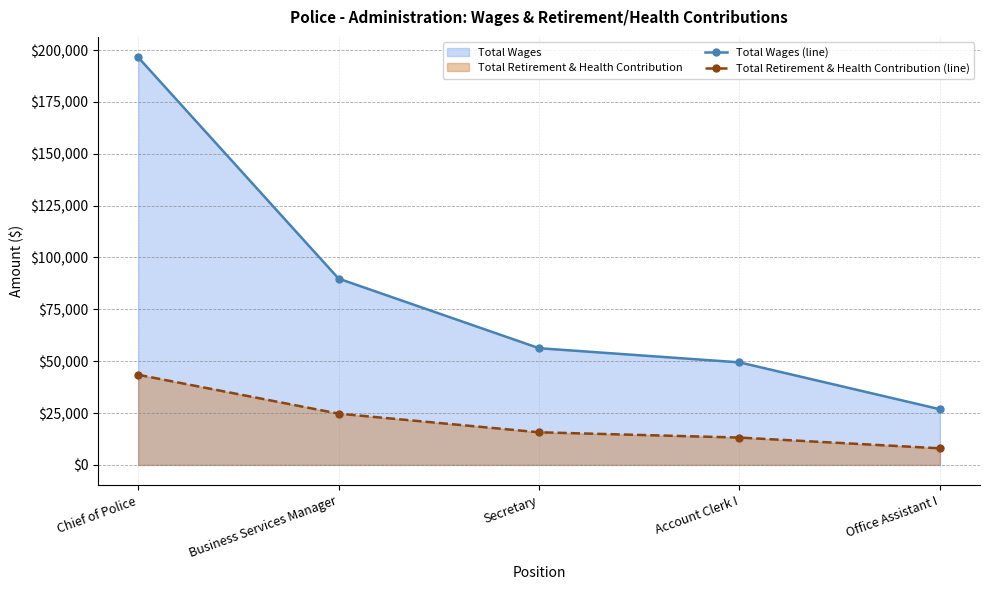

How many lines are shown in the chart?

2